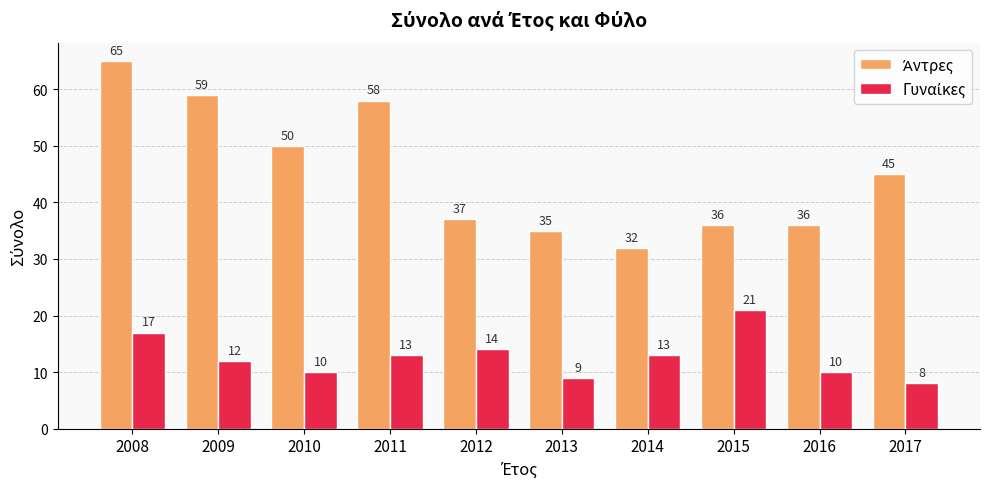

How many series are shown in this chart?

2